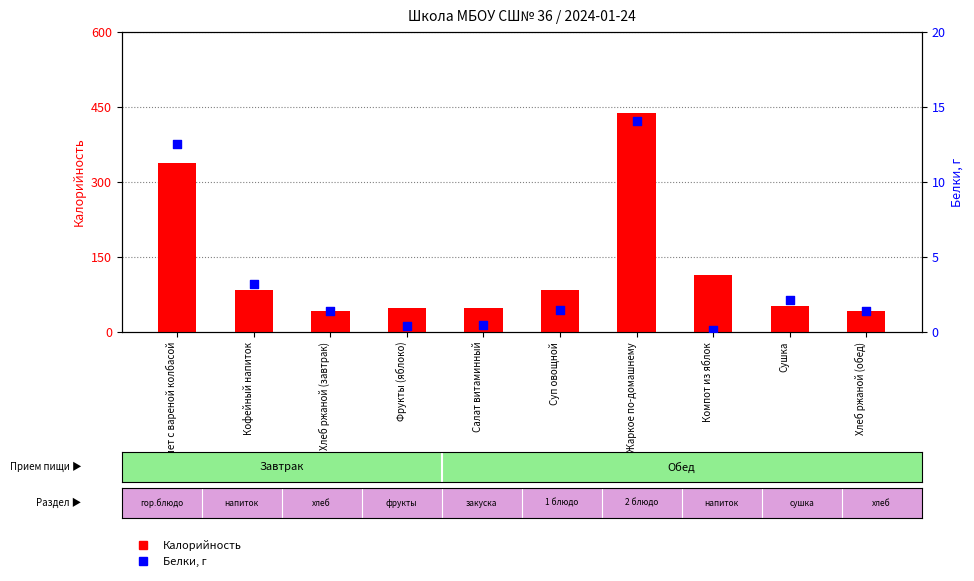

Which series has the widest spread of Y values?

Калорийность